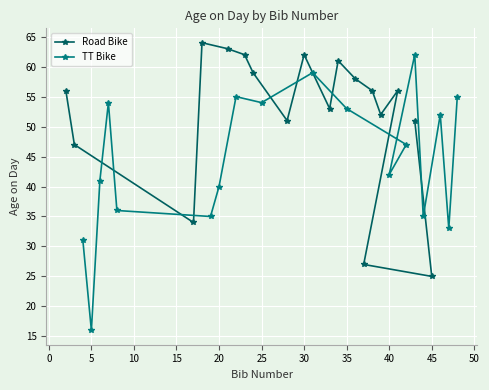

What is the minimum value for TT Bike?

16